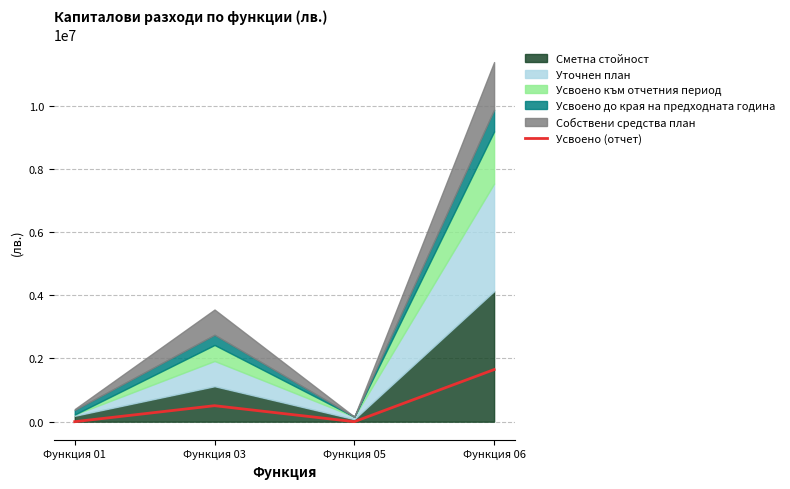

Count the values in the range 0 to 1648863.

4